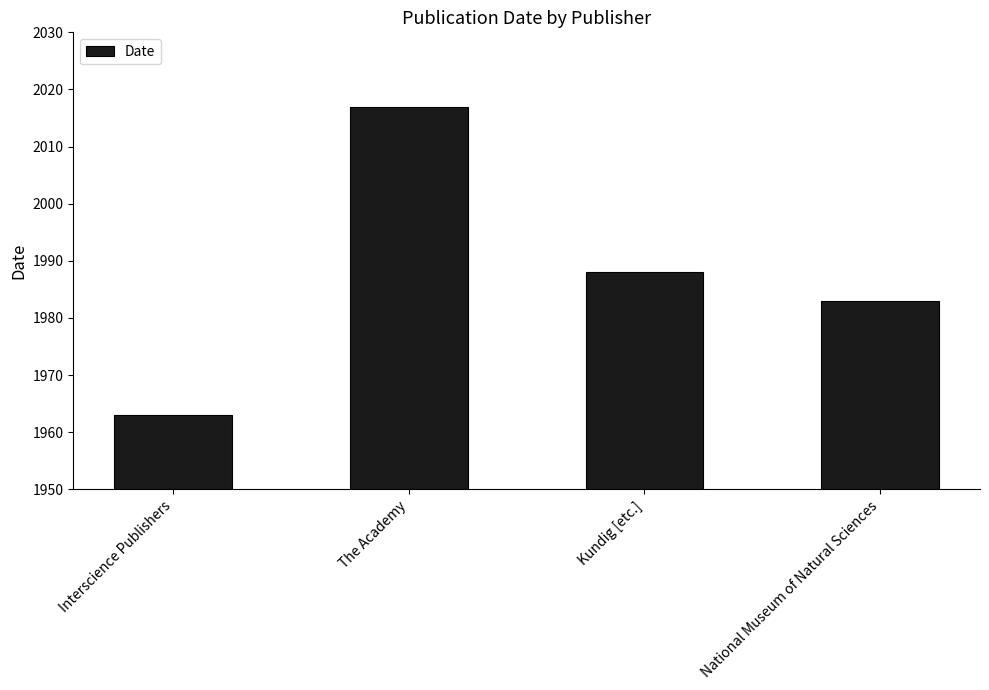

Count the number of data series in this chart.

1